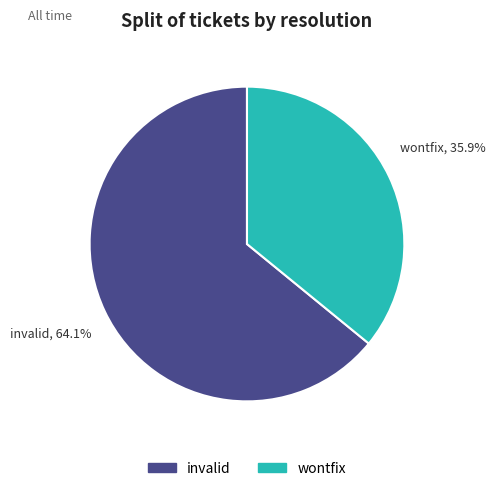

What percentage is the invalid slice, to the nearest percent?

64%